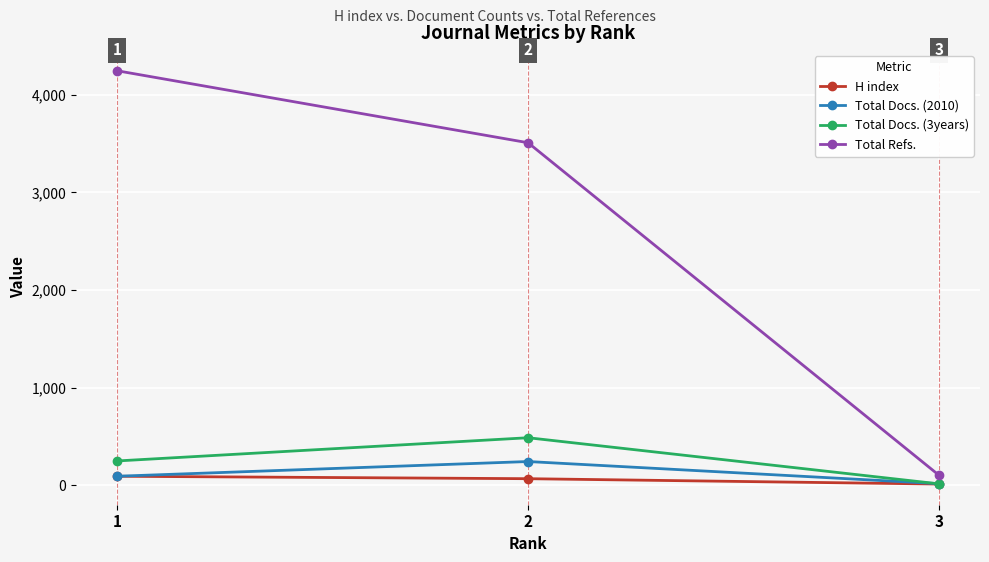

Which series has the largest range (max minus min)?

Total Refs.